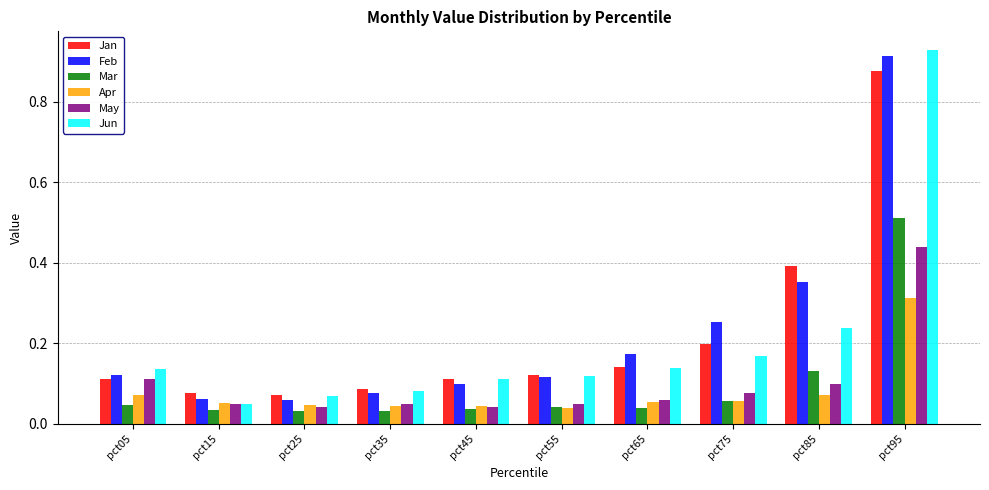

Is the value of Mar at pct75 greater than the value of Apr at pct25?

Yes